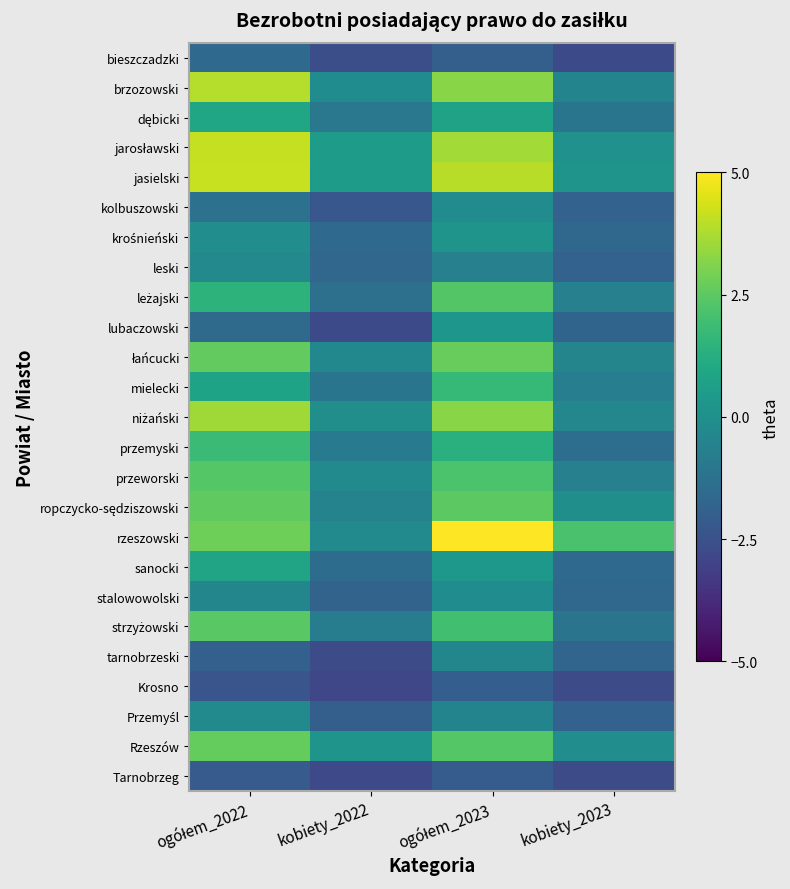

Which series has the largest range (max minus min)?

rzeszowski